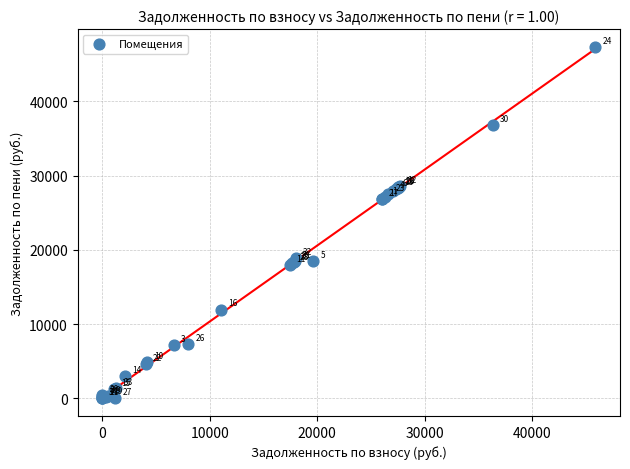

What Y value in the scatter plot is closest to 23692?

26854.2